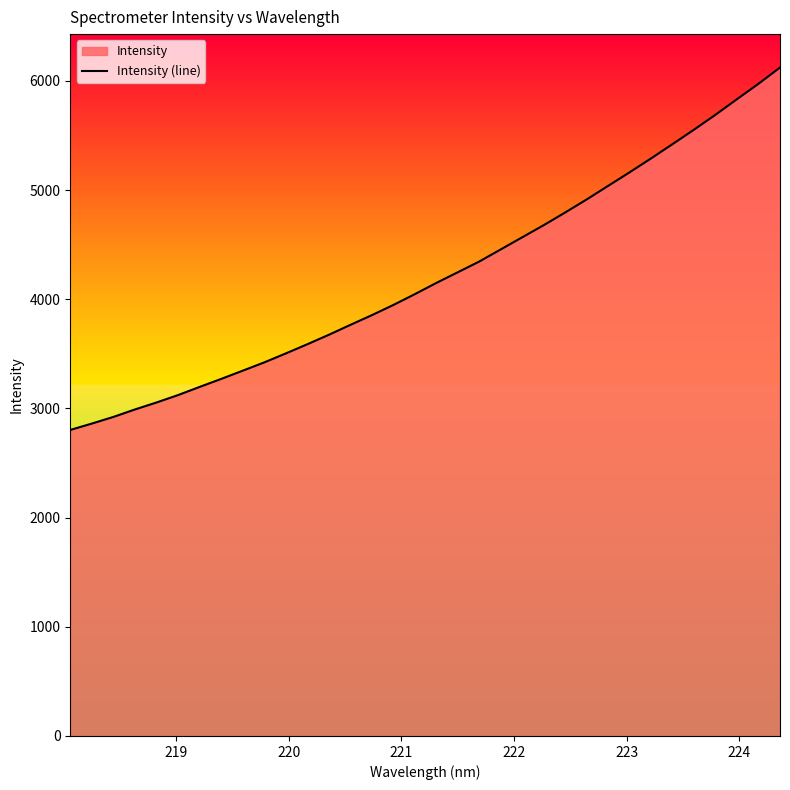

Does the chart have visible grid lines?

No